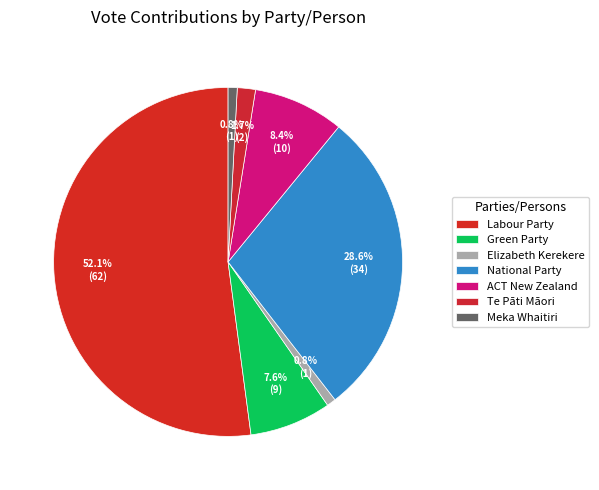

To the nearest percent, what percentage of the pie is National Party?

29%